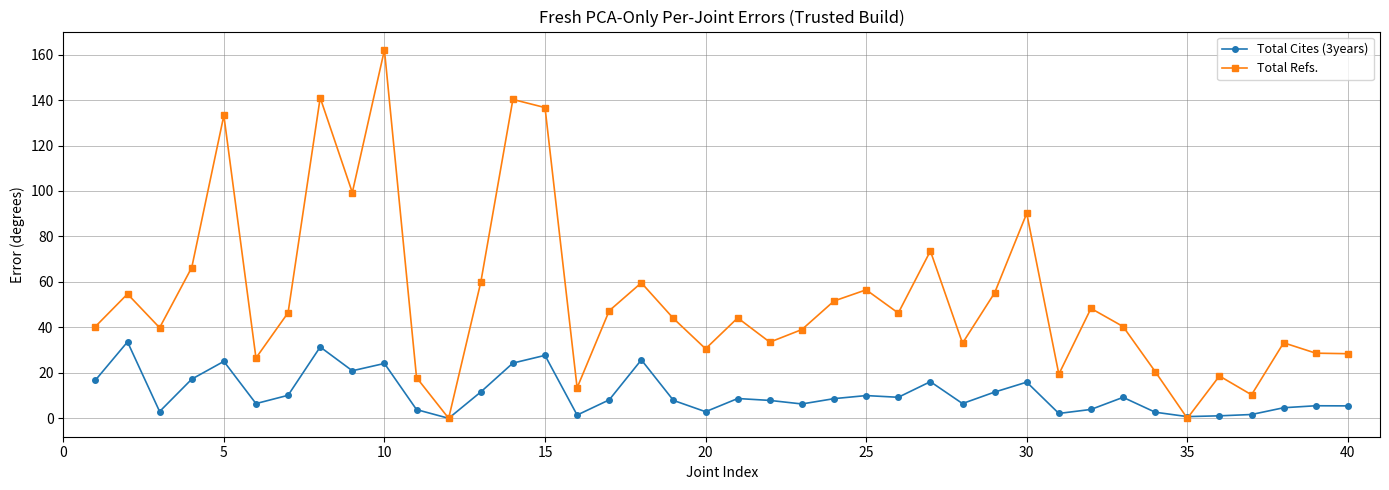

At how many categories does at least one series exceed 102?

5